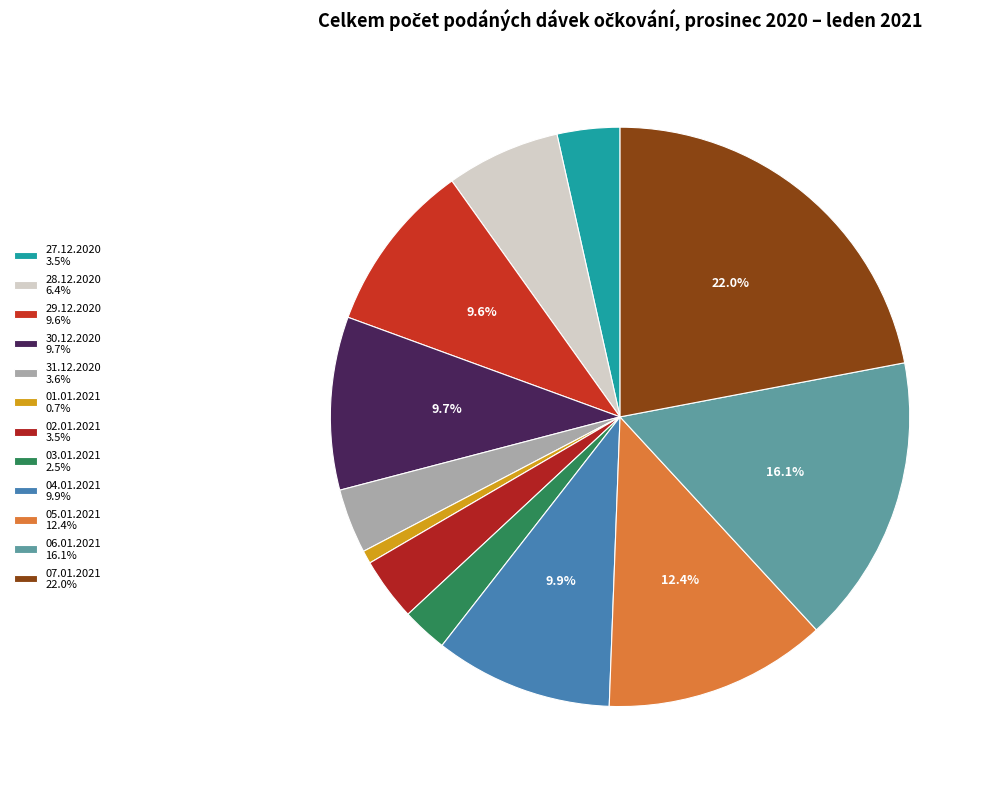

To the nearest percent, what is the difference between the largest and smallest slice percentages?

21%